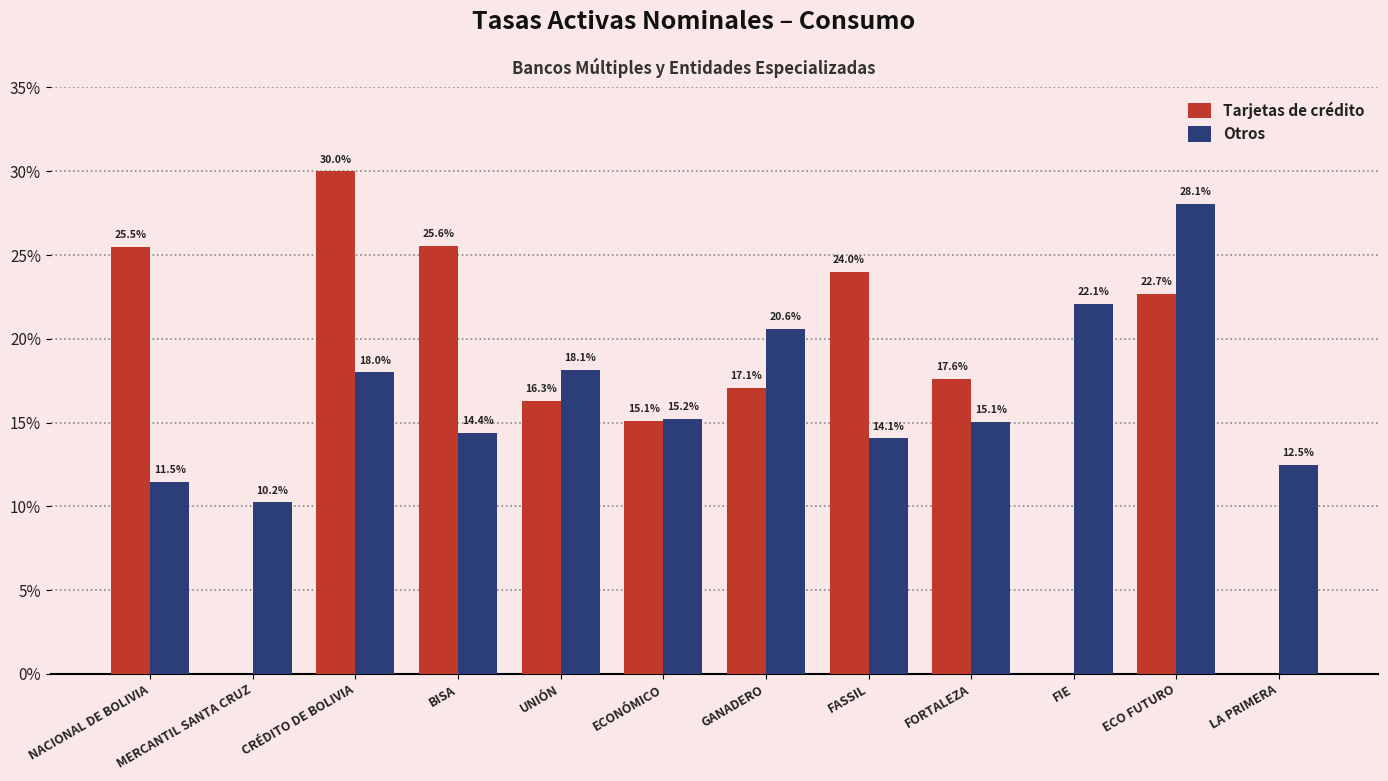

How many groups of bars are there?

12